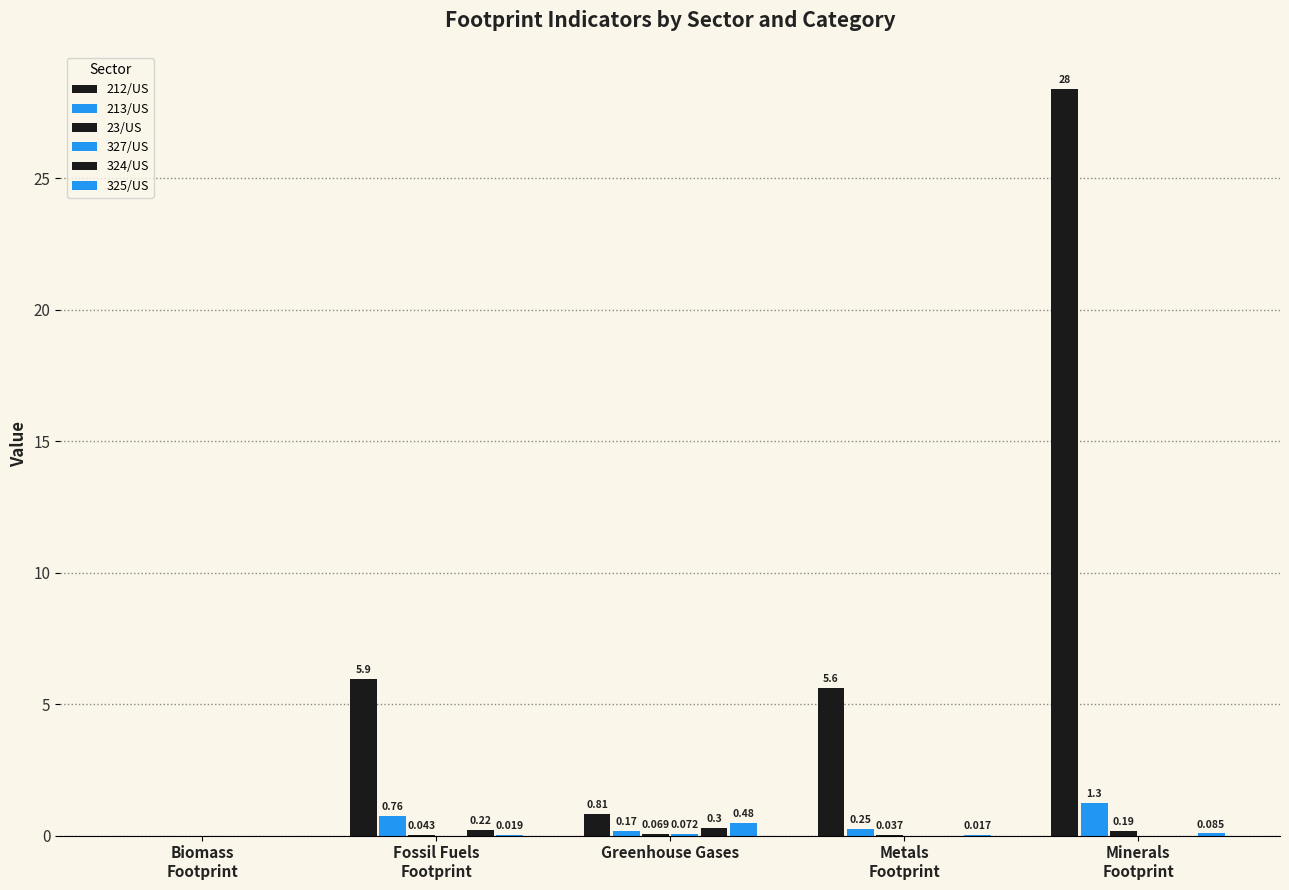

Are the bars horizontal?

No